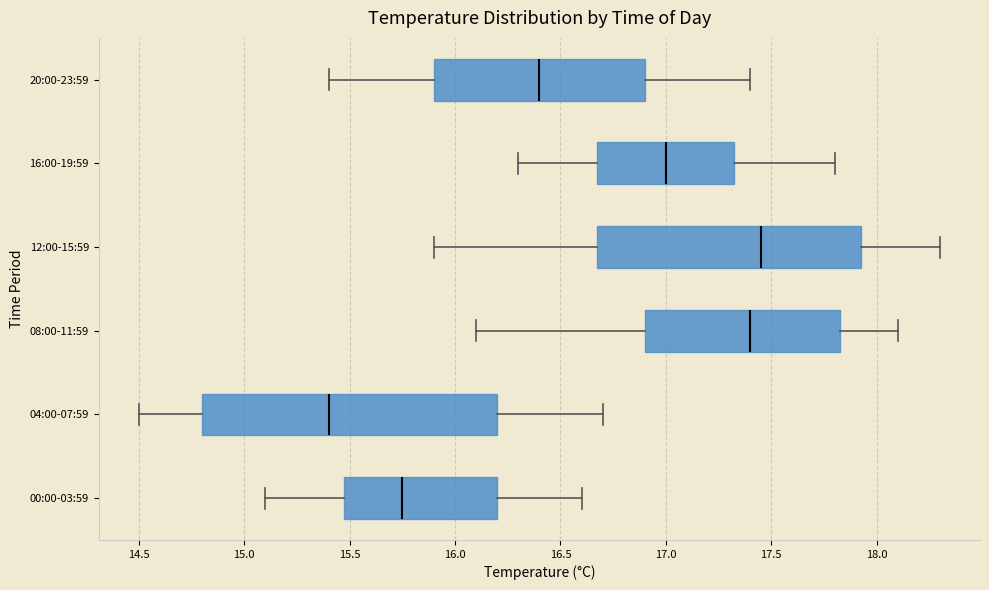

Where does the right whisker of the box for 04:00-07:59 end on the x-axis? The values are not printed on the chart, so give them approximately, as read against the axis.

16.70